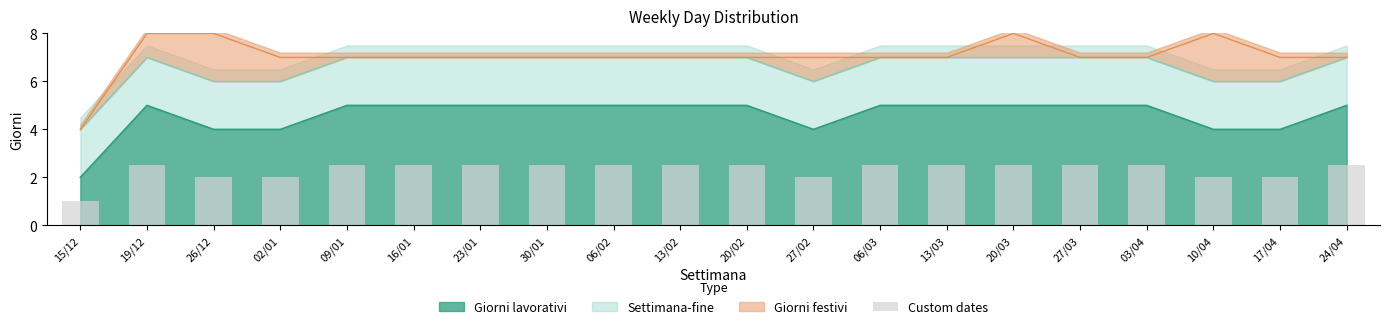

At which category does the chart reach its minimum across all series?

15/12